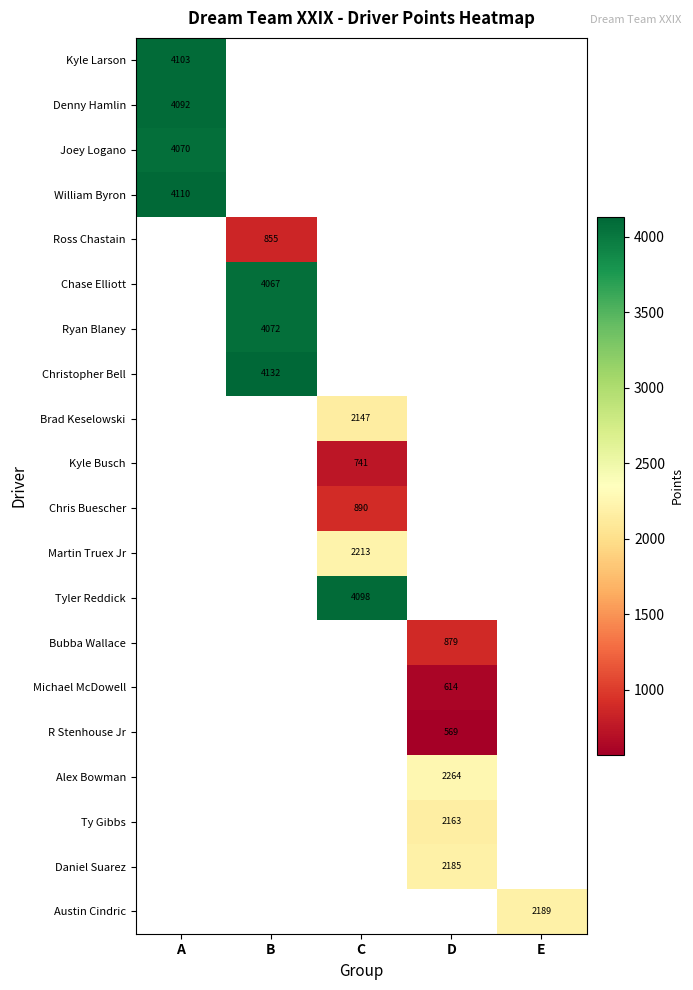

What is the sum of all William Byron values?

4110